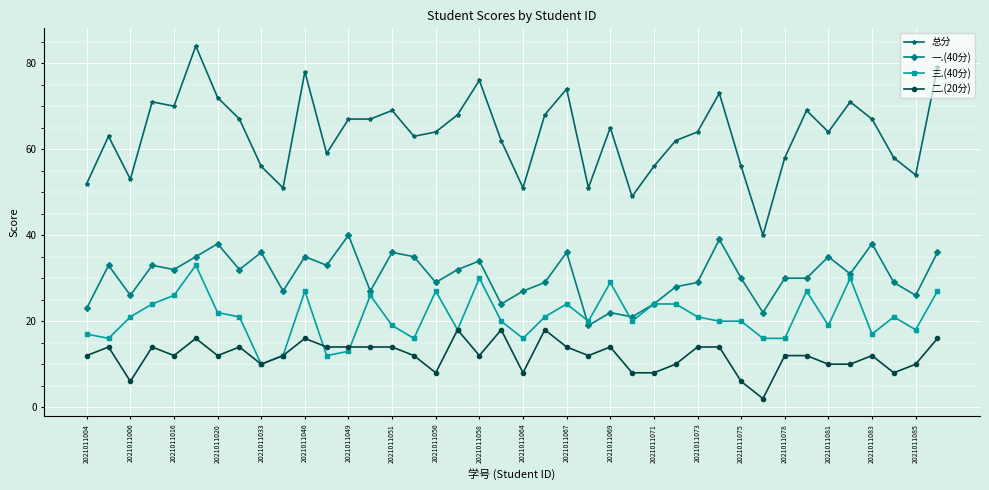

Which series has the widest spread of values?

总分